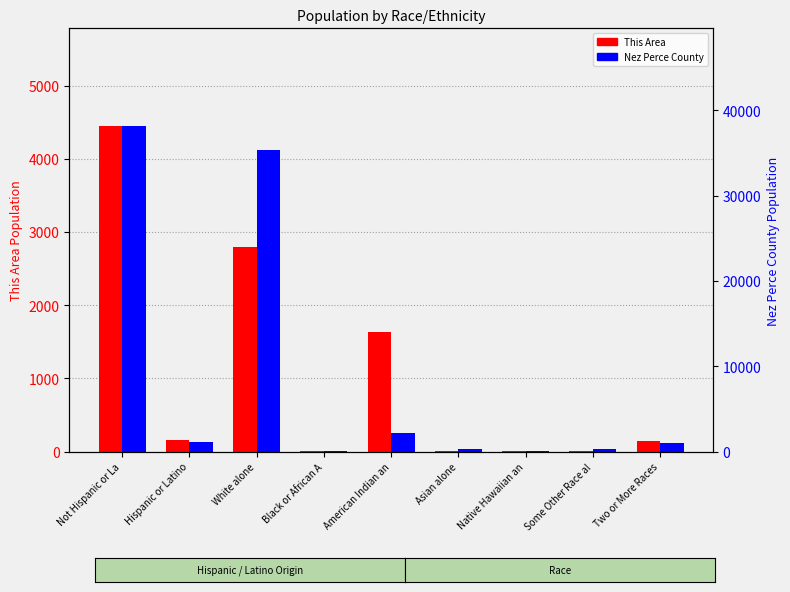

At which label does This Area first exceed 140?

Not Hispanic or La